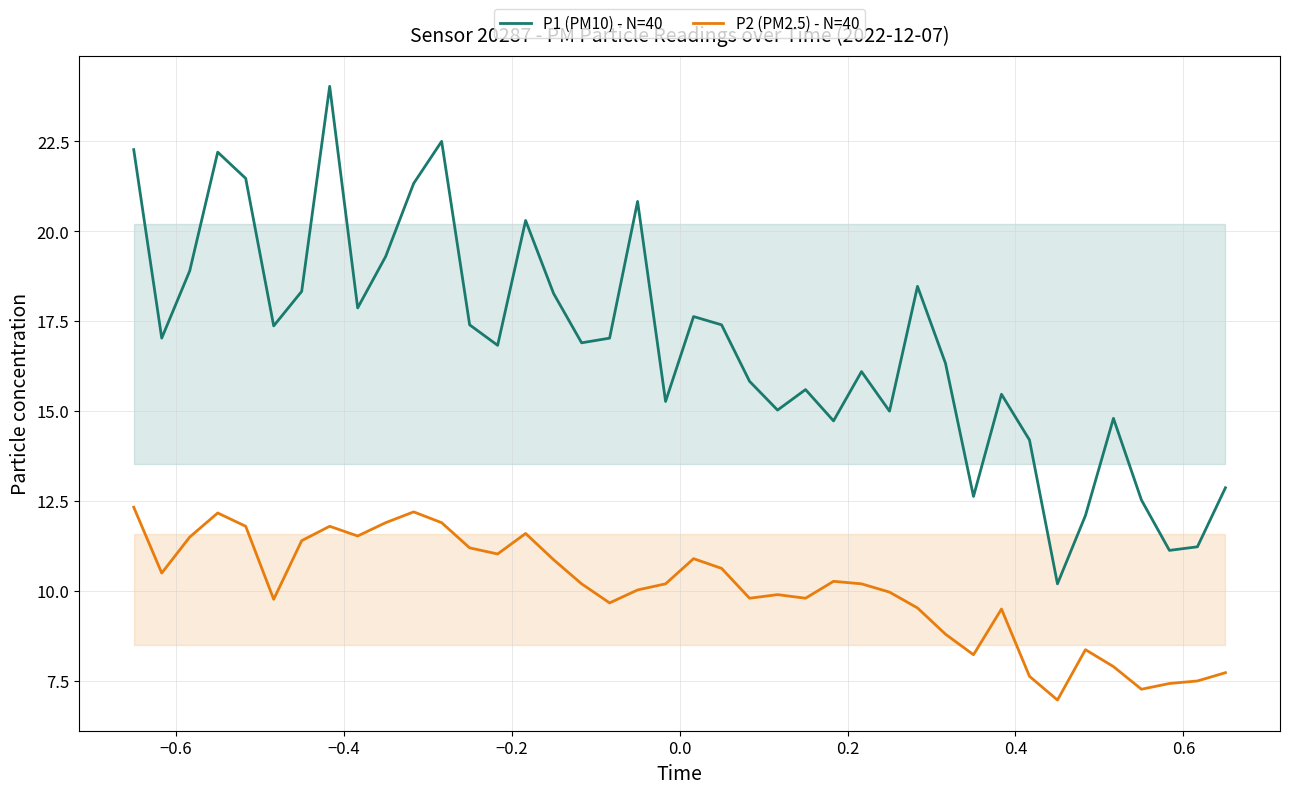

Which series has the largest total across all categories?

P1 (PM10) - N=40